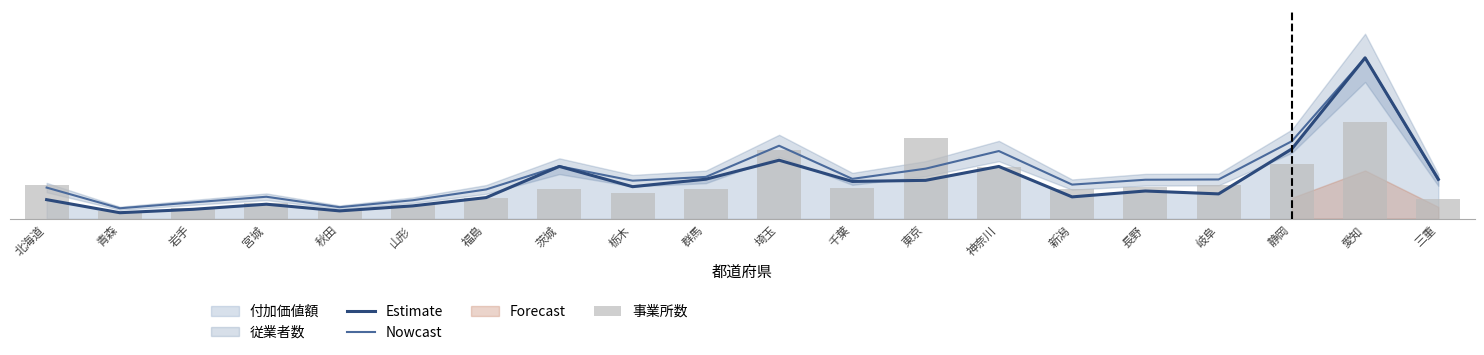

Reading left to right, what are all the values shown in this chart?

Estimate: 0.1	0.0	0.1	0.1	0.0	0.1	0.1	0.3	0.2	0.2	0.4	0.2	0.2	0.3	0.1	0.2	0.2	0.4	1.0	0.2
Nowcast: 0.2	0.1	0.1	0.1	0.1	0.1	0.2	0.3	0.2	0.3	0.5	0.2	0.3	0.4	0.2	0.2	0.2	0.5	1.0	0.2
事業所数: 0.2	0.0	0.1	0.1	0.1	0.1	0.1	0.2	0.2	0.2	0.4	0.2	0.5	0.3	0.2	0.2	0.2	0.3	0.6	0.1